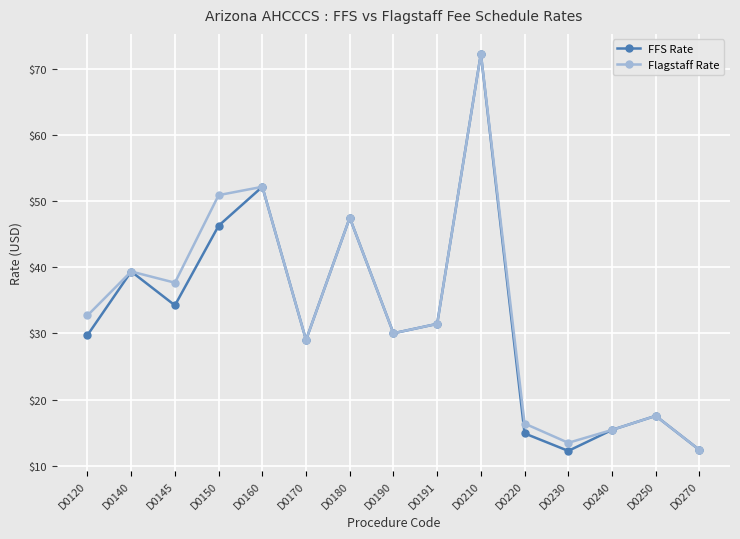

In Flagstaff Rate, how many points are lower than both neighbors (excluding endpoints)?

4